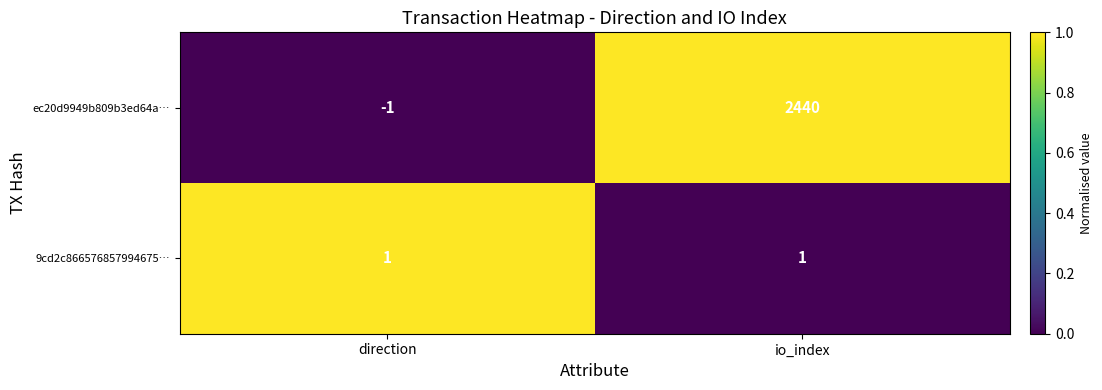

Is the value of 9cd2c866576857994675… at direction greater than the value of ec20d9949b809b3ed64a… at direction?

Yes